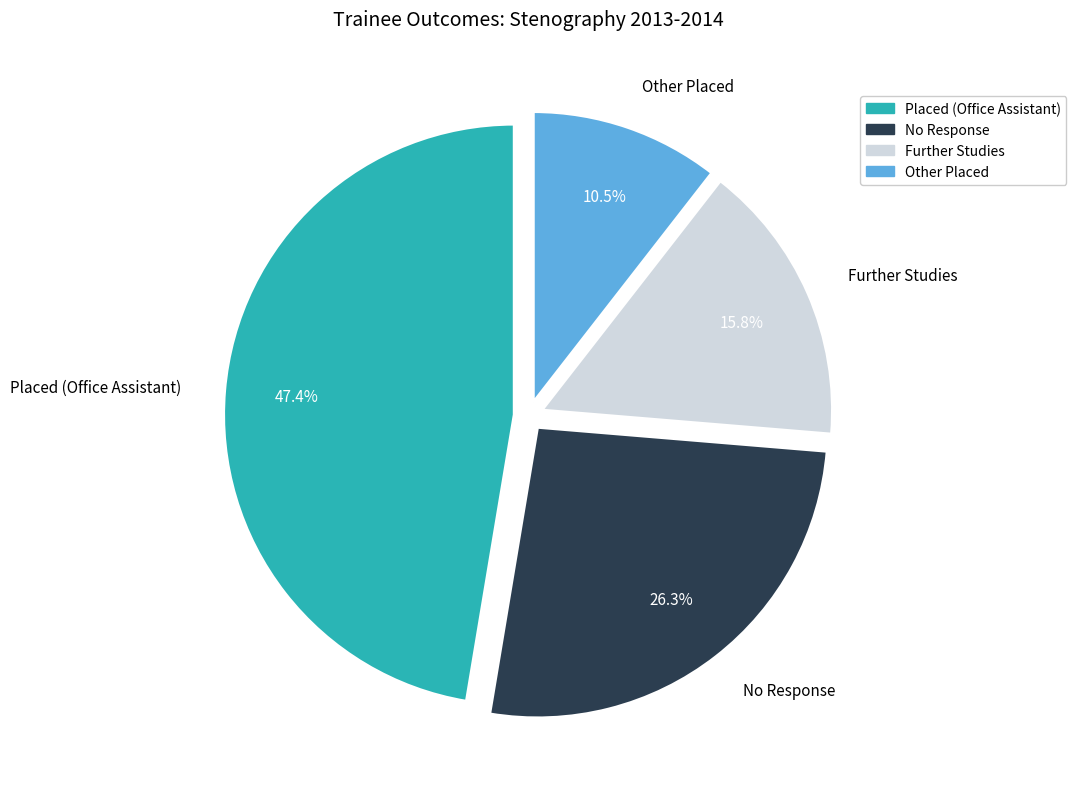

Which slice is the smallest?

Other Placed